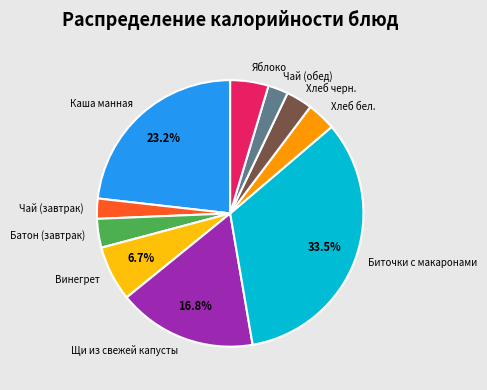

The Хлеб черн. slice represents 15% of the pie. True or false?

False